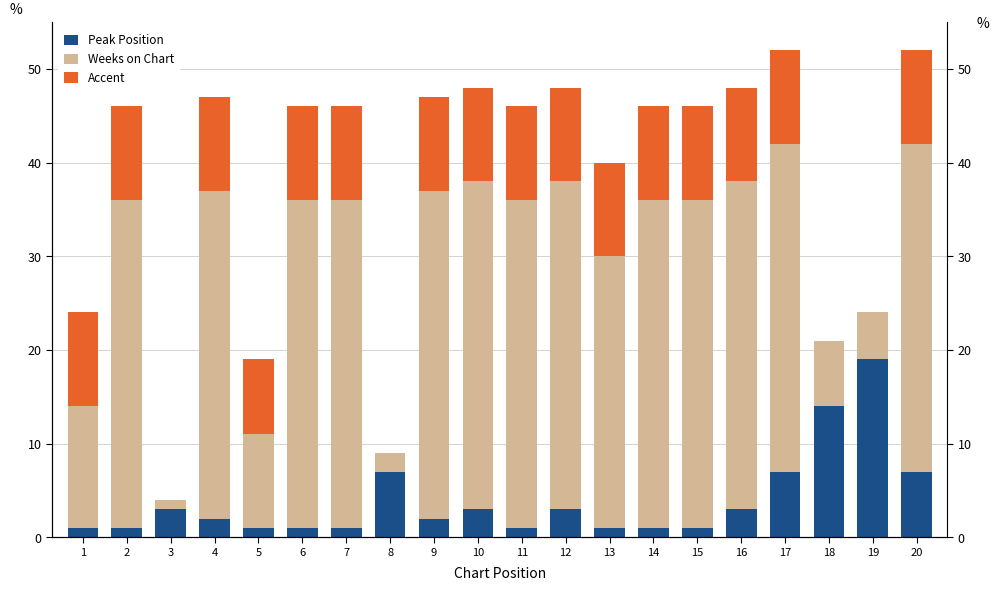

What is the average value of the Peak Position series?

4